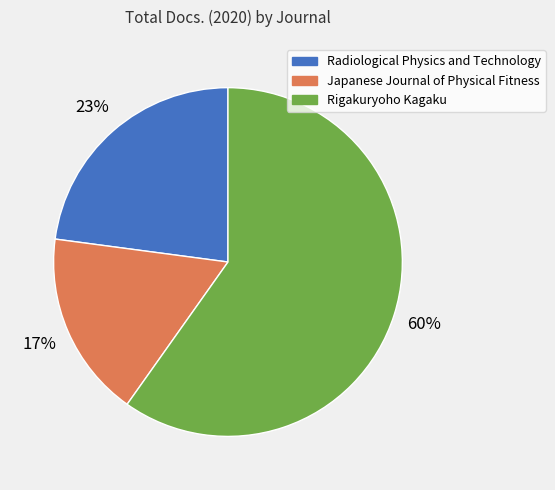

Is the sum of Japanese Journal of Physical Fitness and Radiological Physics and Technology greater than half?

No